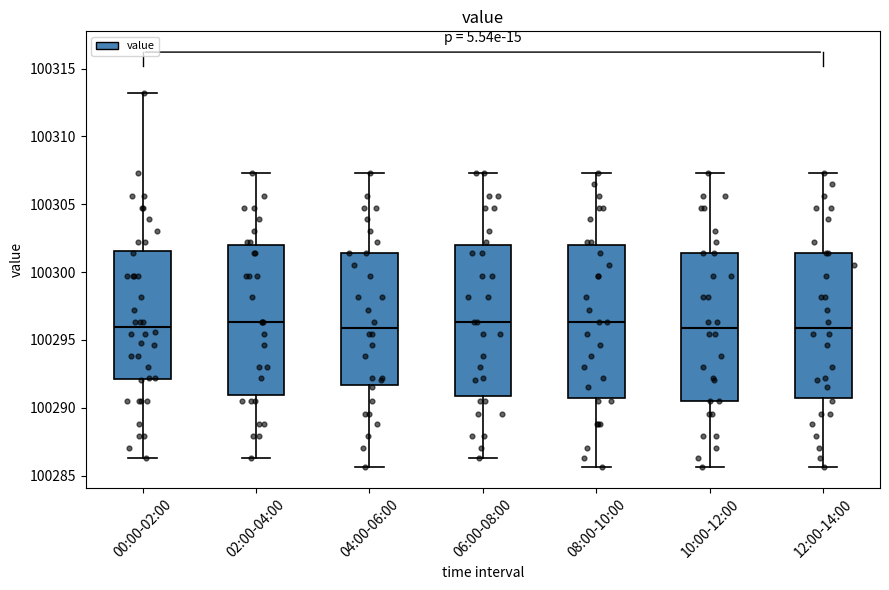

Where does the upper whisker of the box for 08:00-10:00 end on the y-axis? The values are not printed on the chart, so give them approximately, as read against the axis.

100307.5